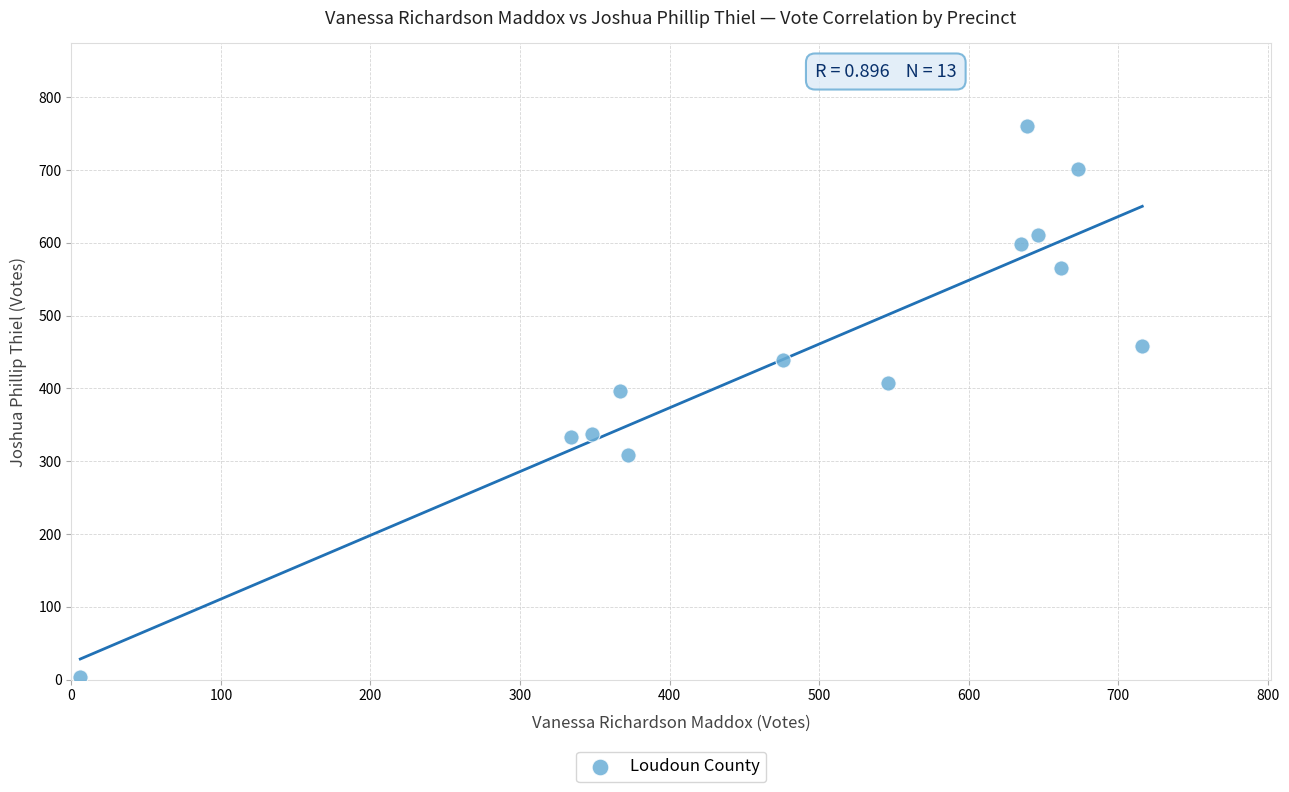

What is the range of Y values (max minus min)?

756